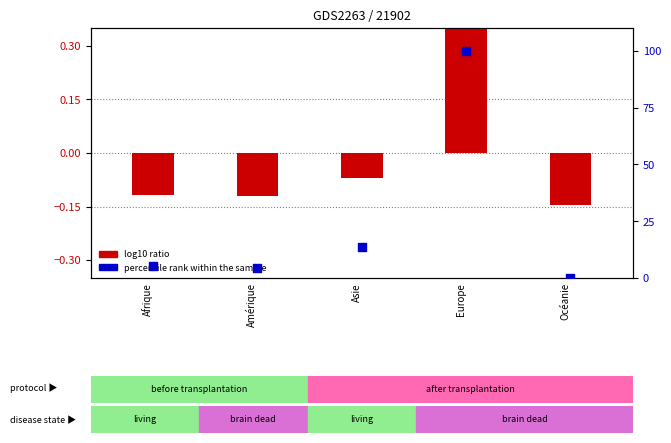

Which has a higher value, Océanie or Afrique?

Afrique